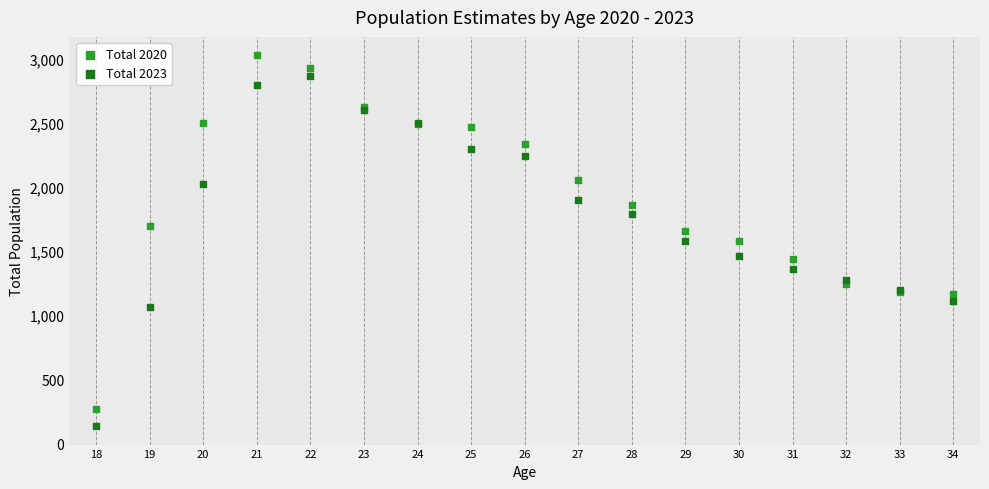

What are all the series names shown in the legend?

Total 2020, Total 2023